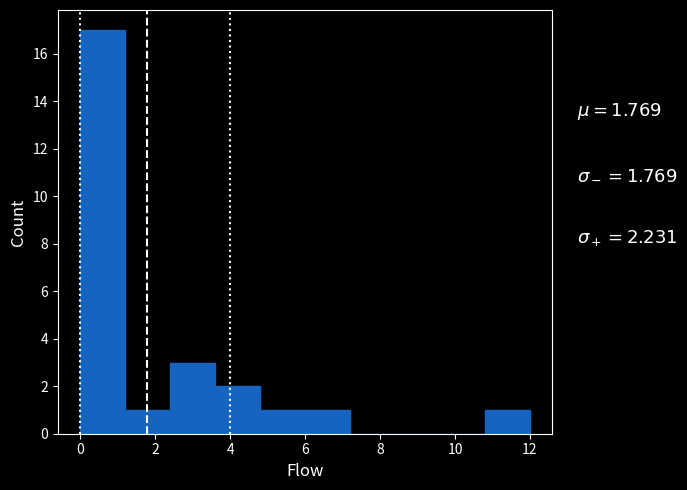

Over which range of the x-axis is the bar tallest?

0.0 to 1.2